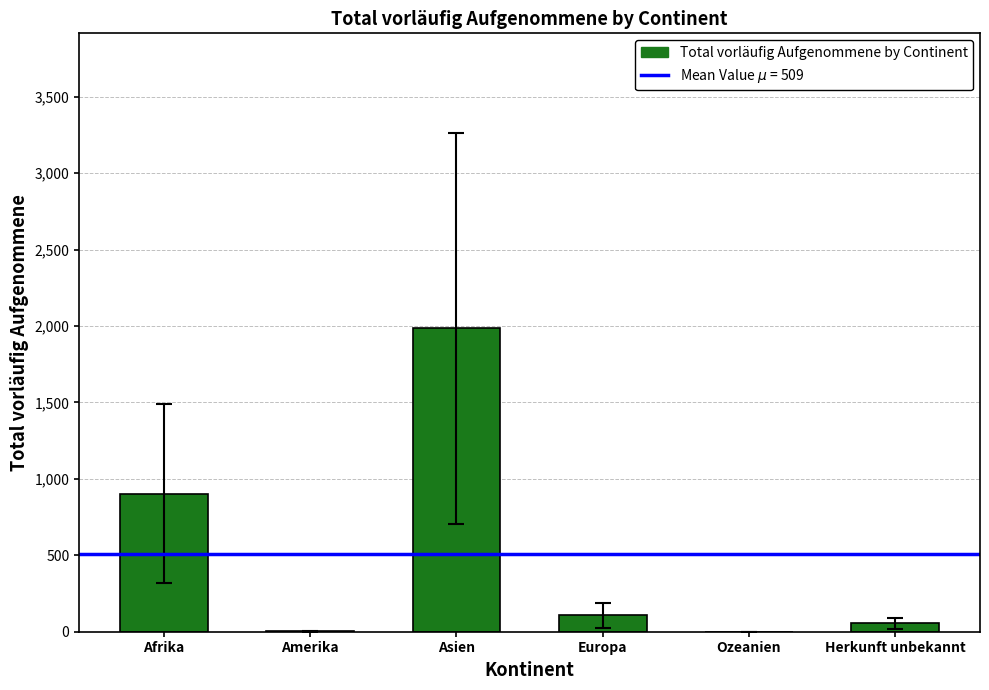

What is the sum of all values?

3054